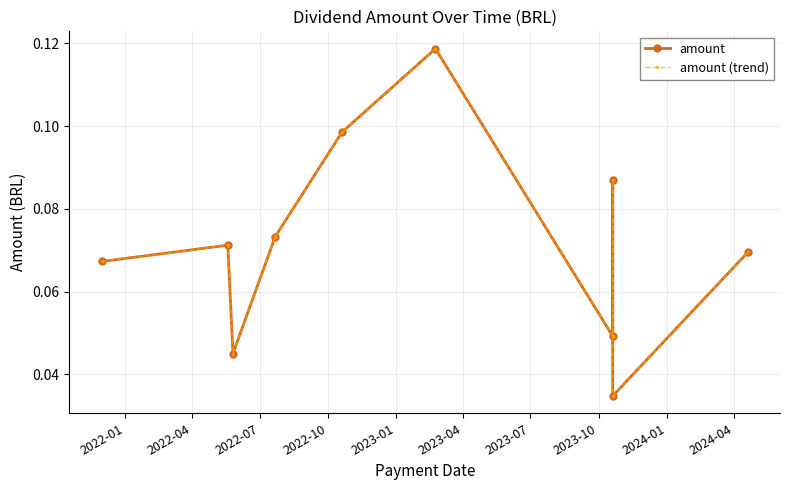

What is the label of the 8th point from the left?

2023-10